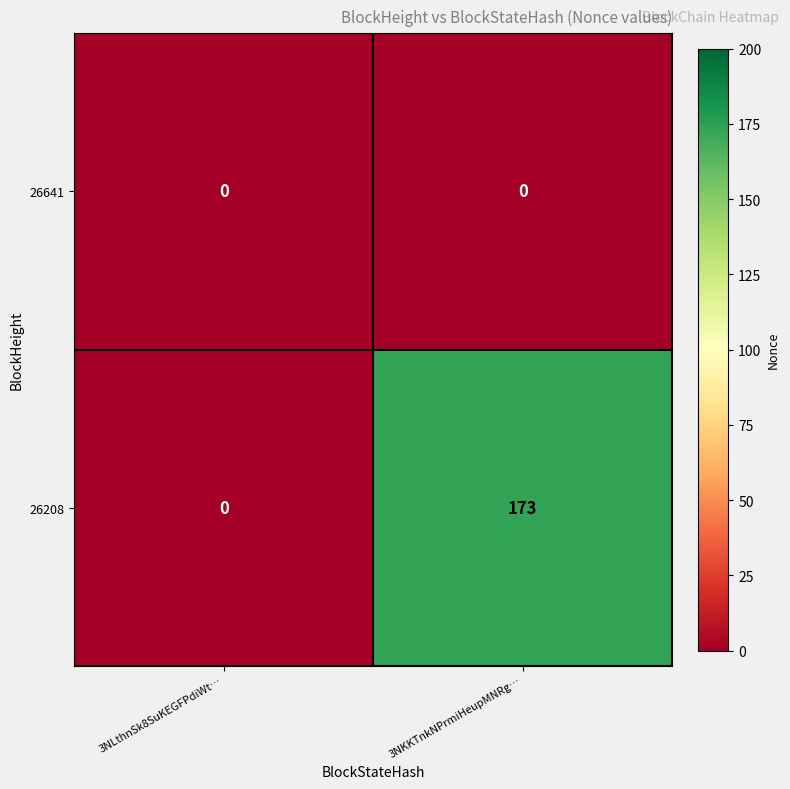

The 26641 series shows 0 at 3NKKTnkNPrmiHeupMNRg…. True or false?

True